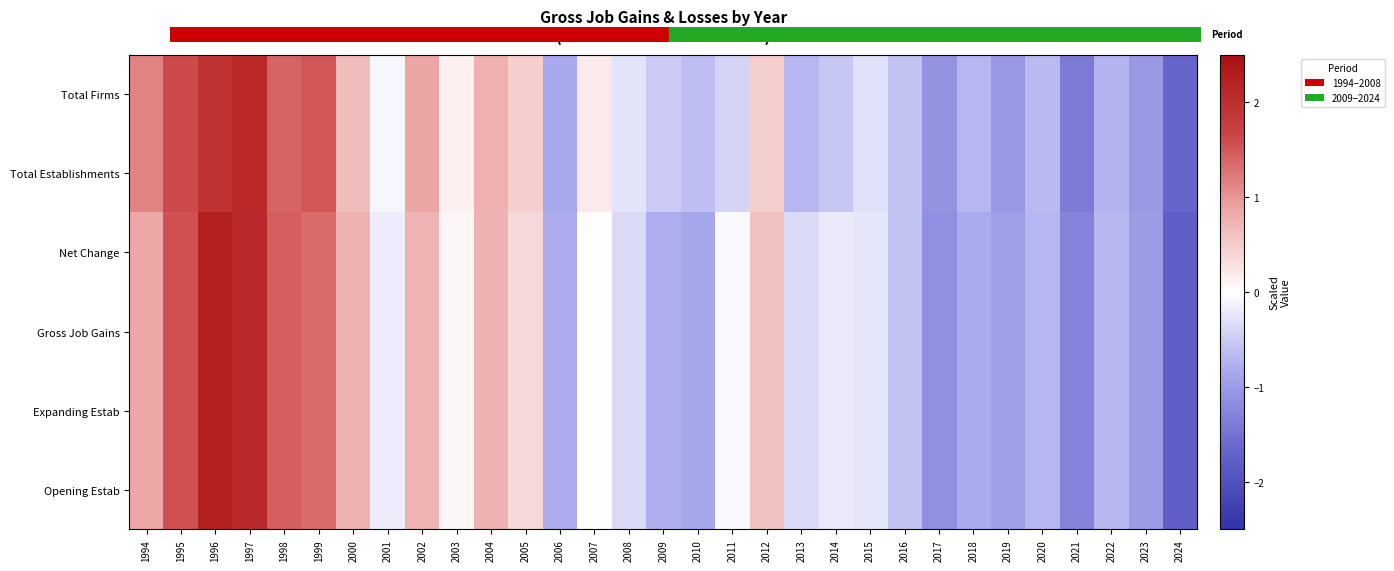

Between 2017 and 2011, which is larger?

2011